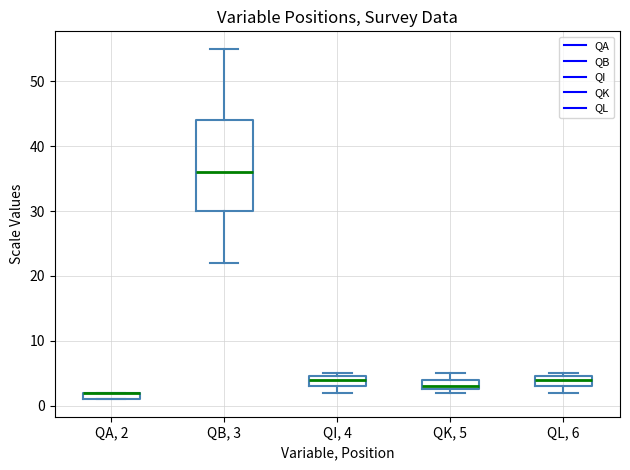

Comparing the boxes themselves (not the whiskers), which one is the tallest?

QB, 3